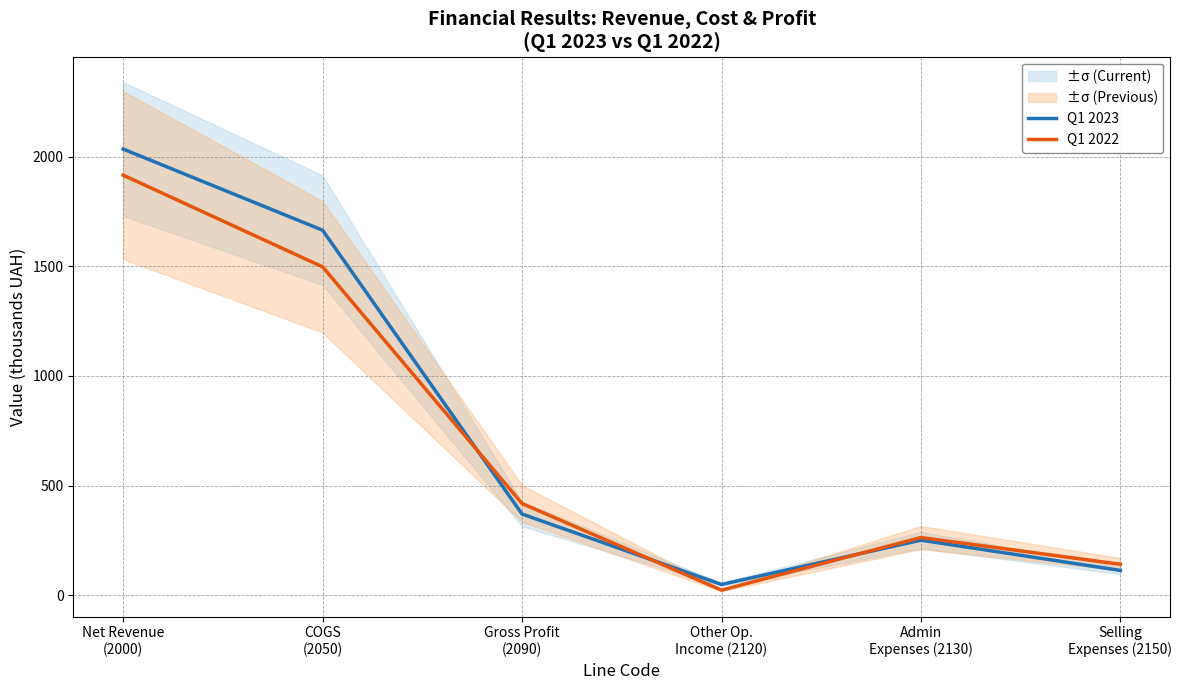

At Gross Profit
(2090), list the series in order from smallest to largest.

Q1 2023, Q1 2022